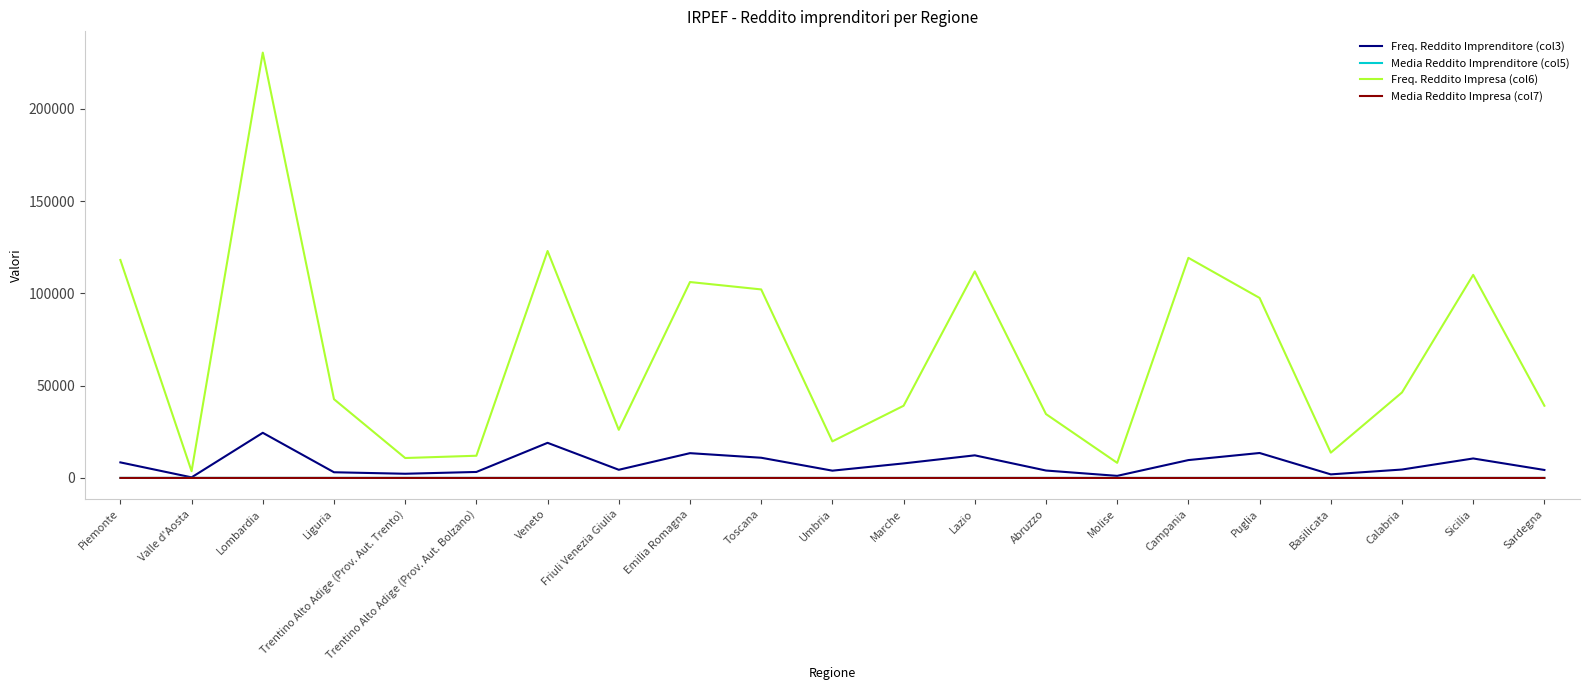

How many lines are shown in the chart?

4